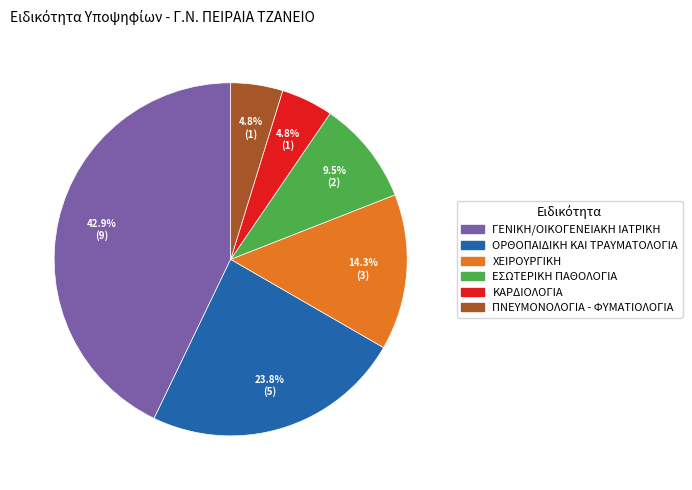

To the nearest percent, what is the difference between the ΓΕΝΙΚΗ/ΟΙΚΟΓΕΝΕΙΑΚΗ ΙΑΤΡΙΚΗ and ΕΣΩΤΕΡΙΚΗ ΠΑΘΟΛΟΓΙΑ slice percentages?

33%